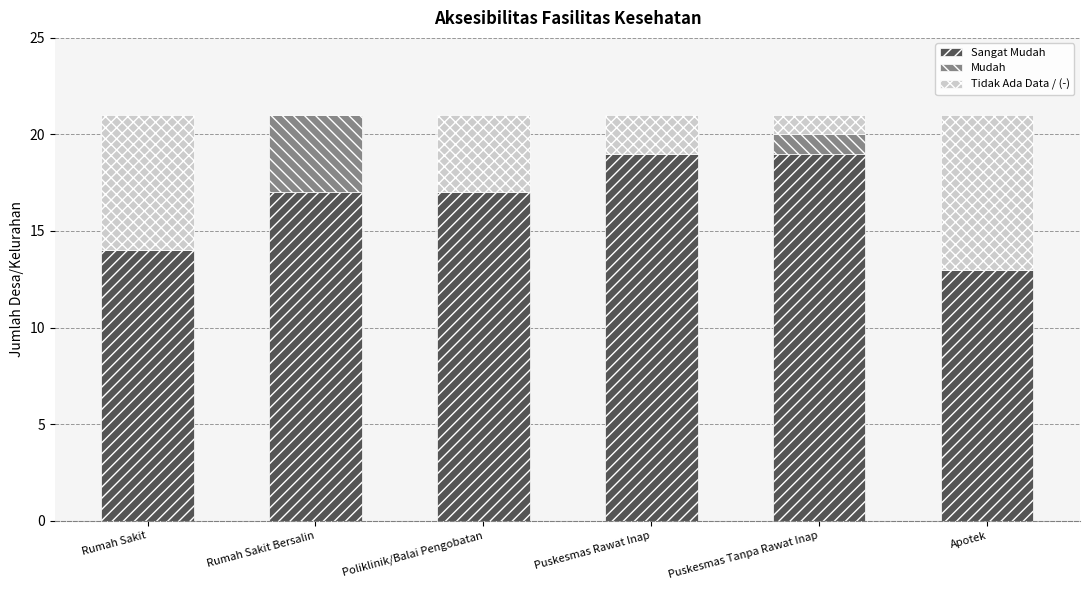

What is the total value across all series at Poliklinik/Balai Pengobatan?

21